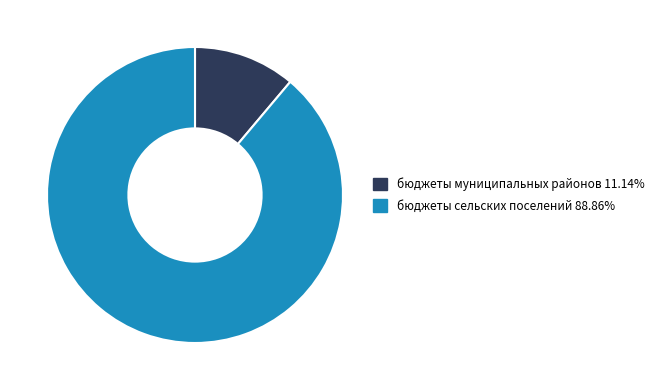

Approximately how many times larger is the value at бюджеты муниципальных районов compared to бюджеты сельских поселений?

0.1